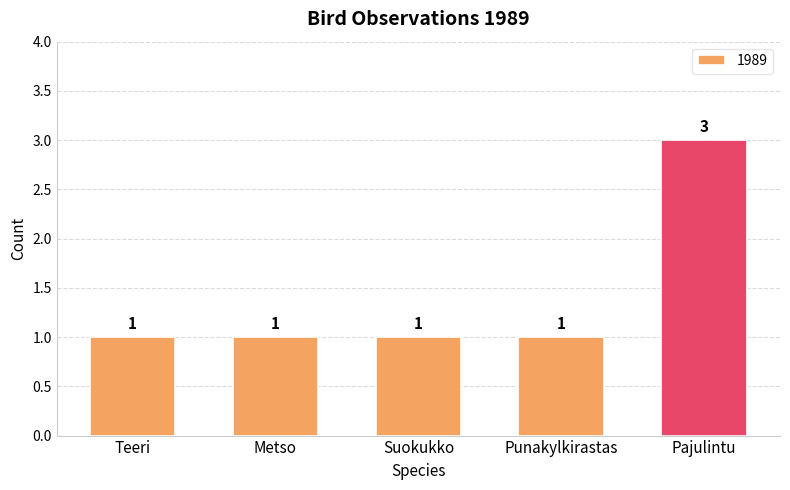

What is the difference between the maximum and minimum values?

2